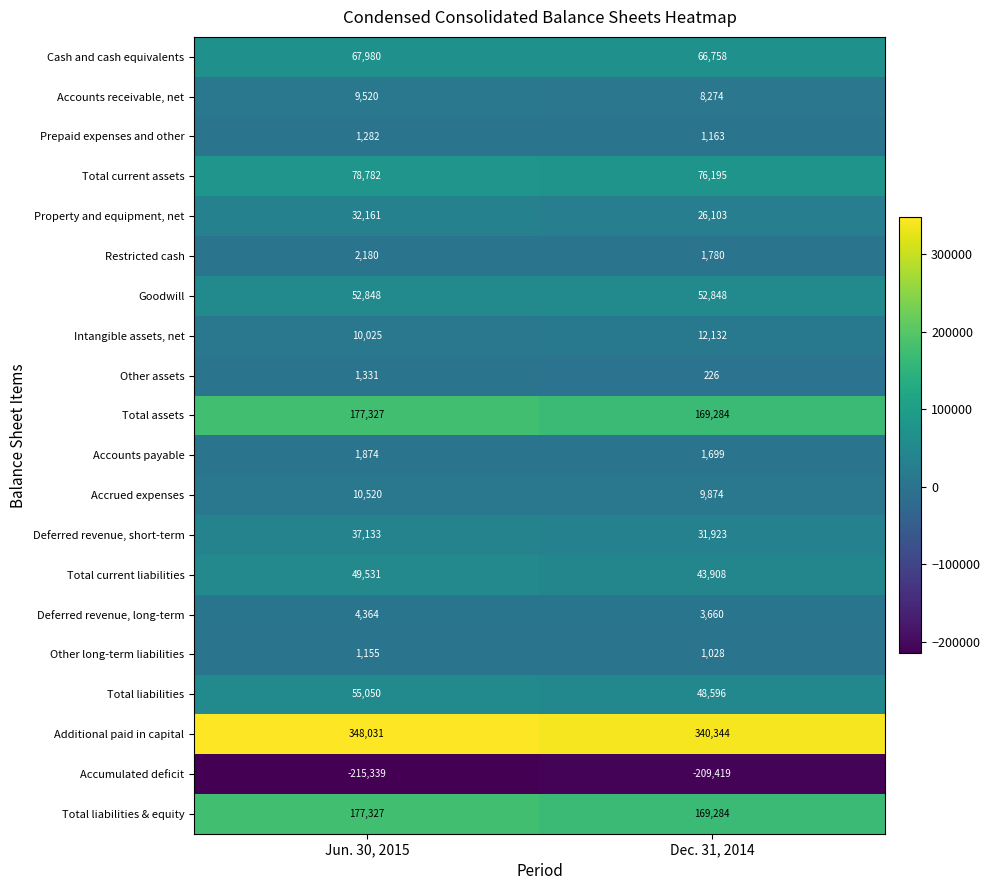

What is the spread (max minus min) of values at Dec. 31, 2014?

549763